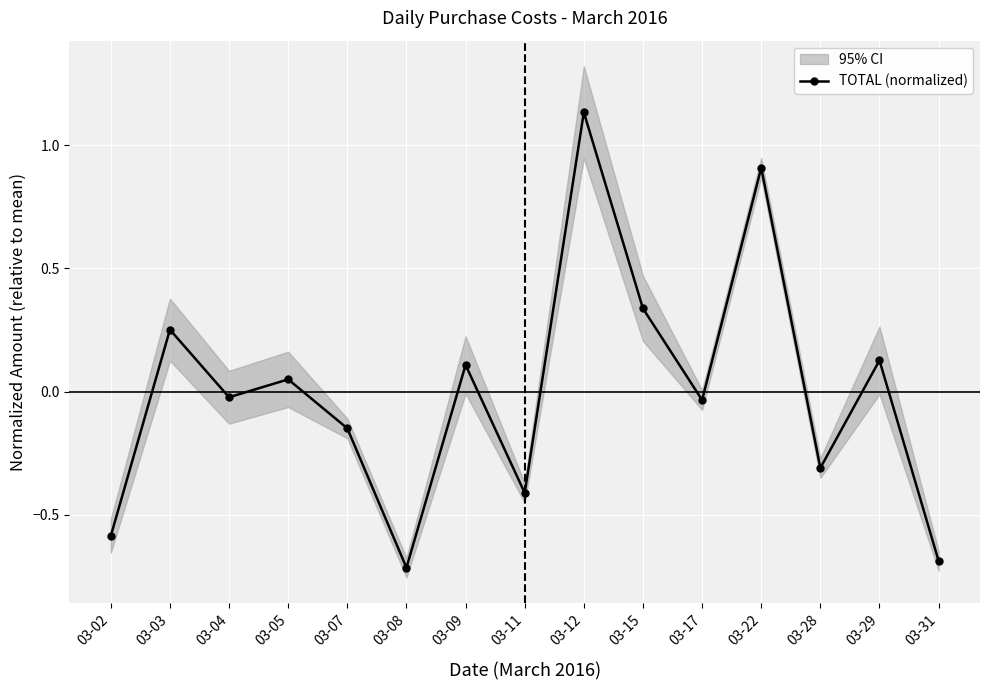

True or false: there are more than 0 points higher than both neighbors.

True